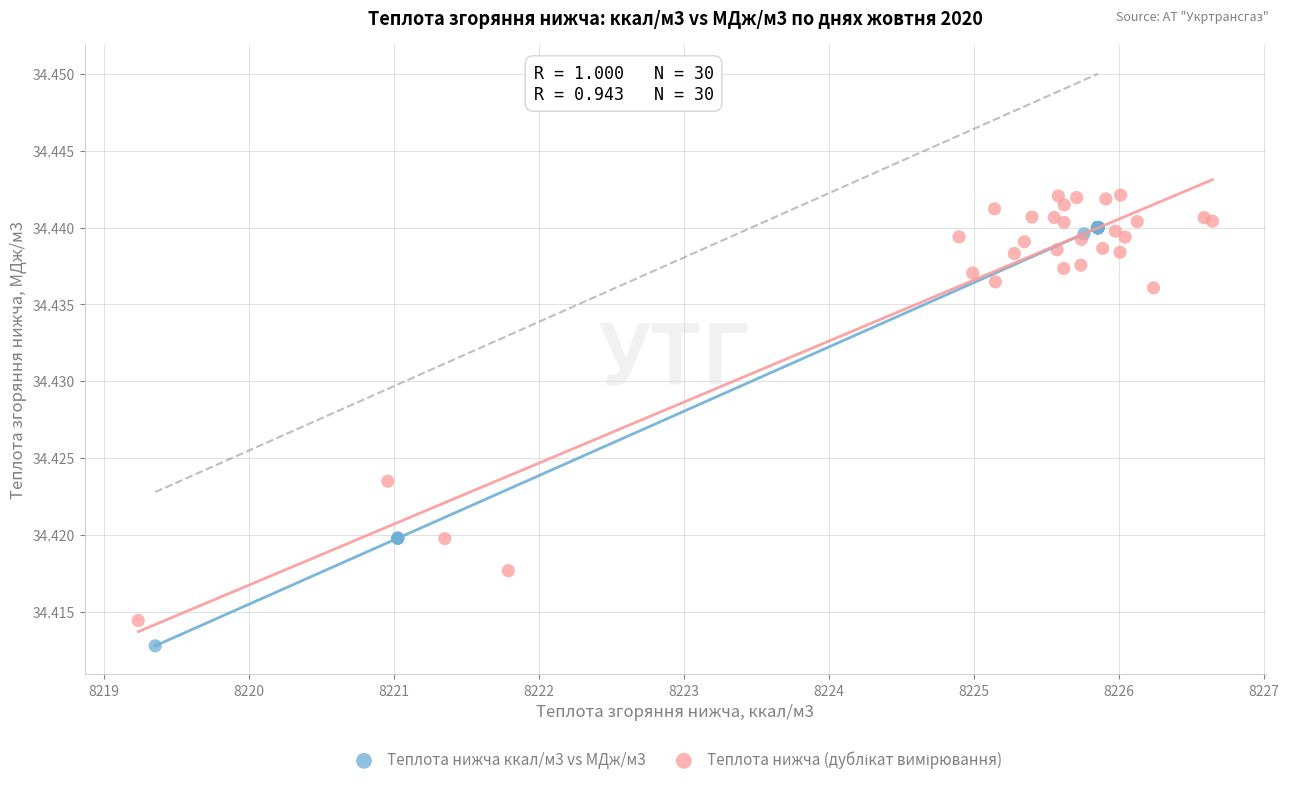

Which series reaches the minimum Y coordinate?

Теплота нижча ккал/м3 vs МДж/м3